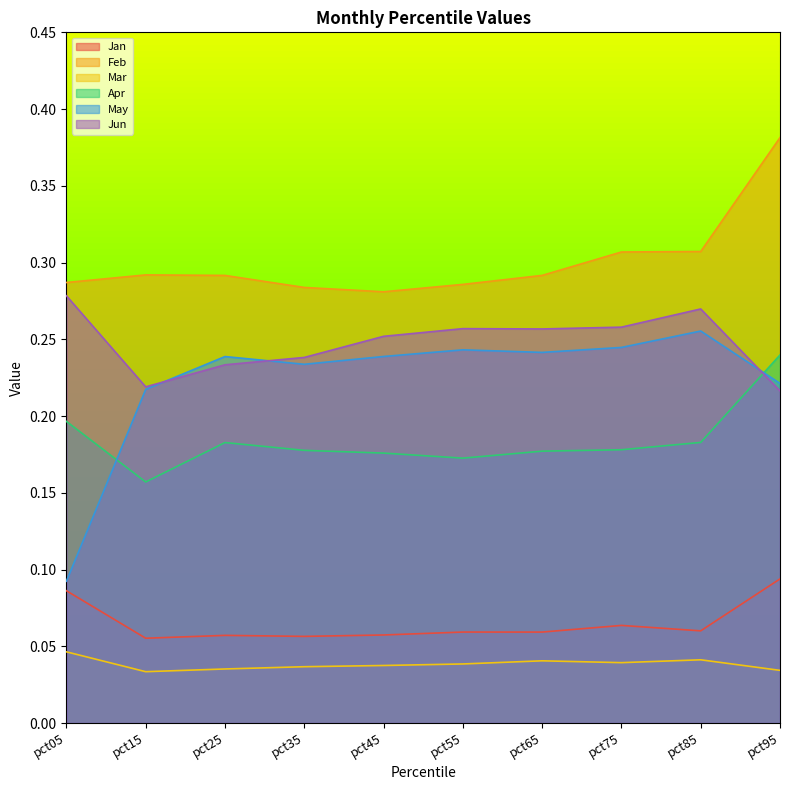

Is the value of Mar at pct85 greater than the value of Apr at pct35?

No